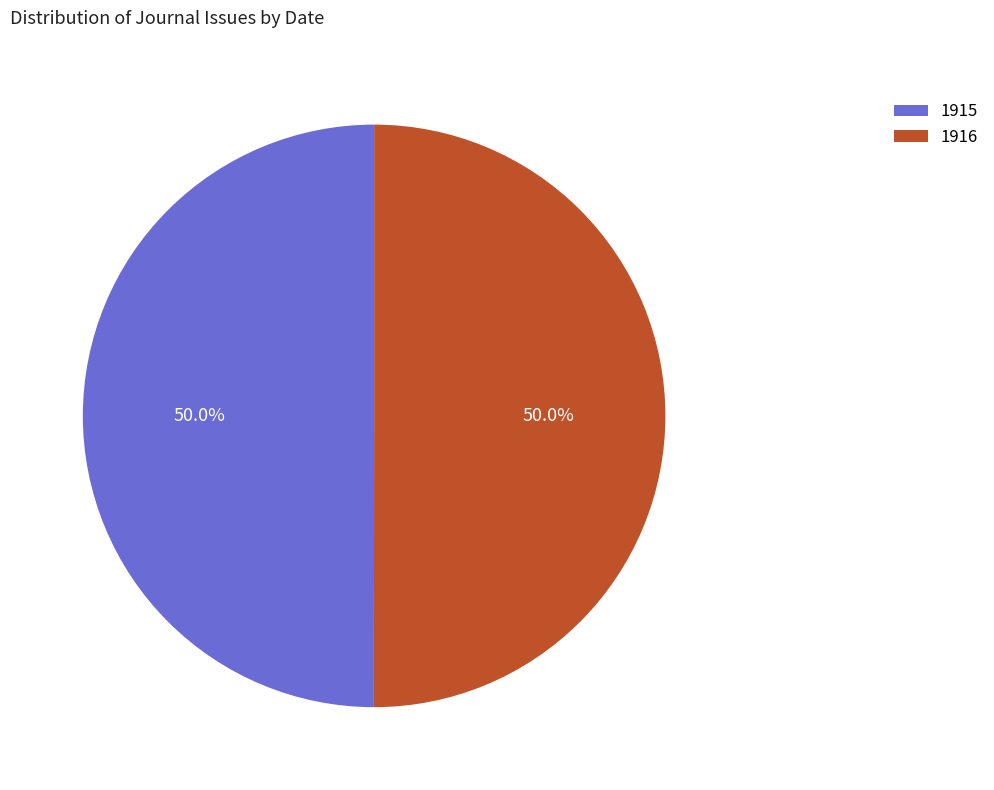

What is the total percentage of 1916 and 1915?

100.0%